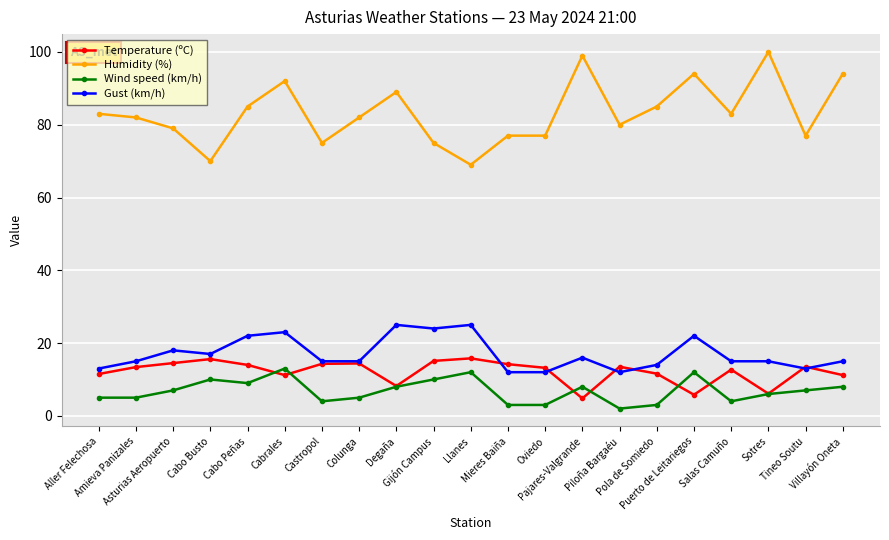

What is the label of the 13th point from the right?

Degaña